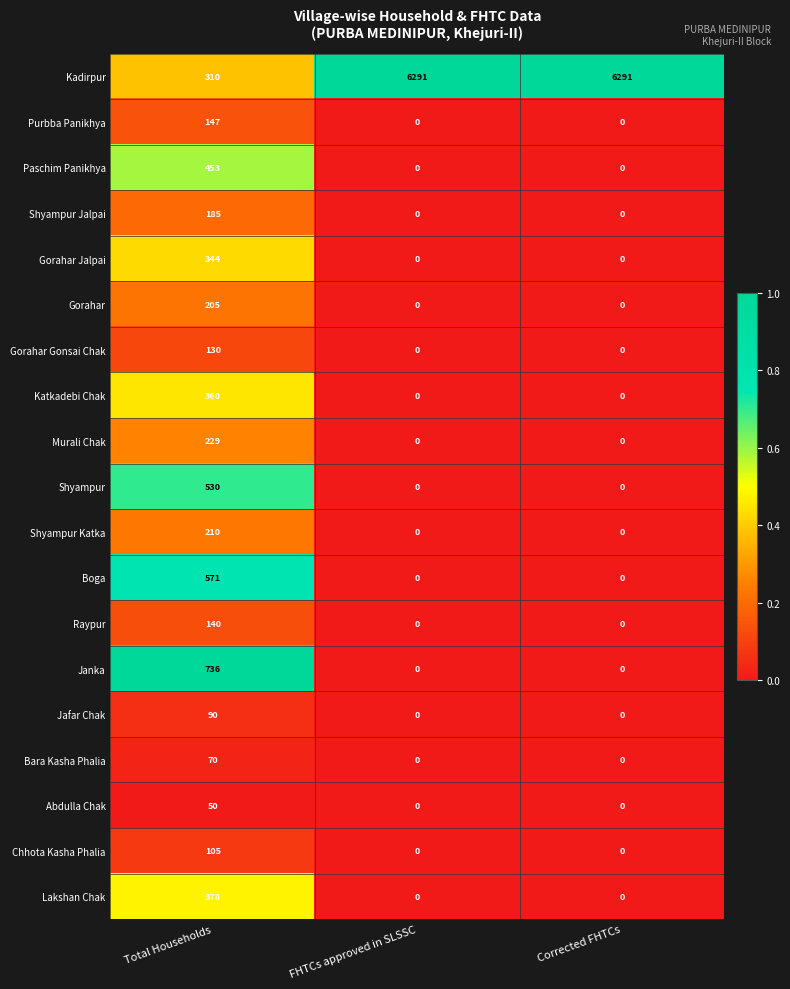

The value of Shyampur at FHTCs approved in SLSSC is 169. True or false?

False